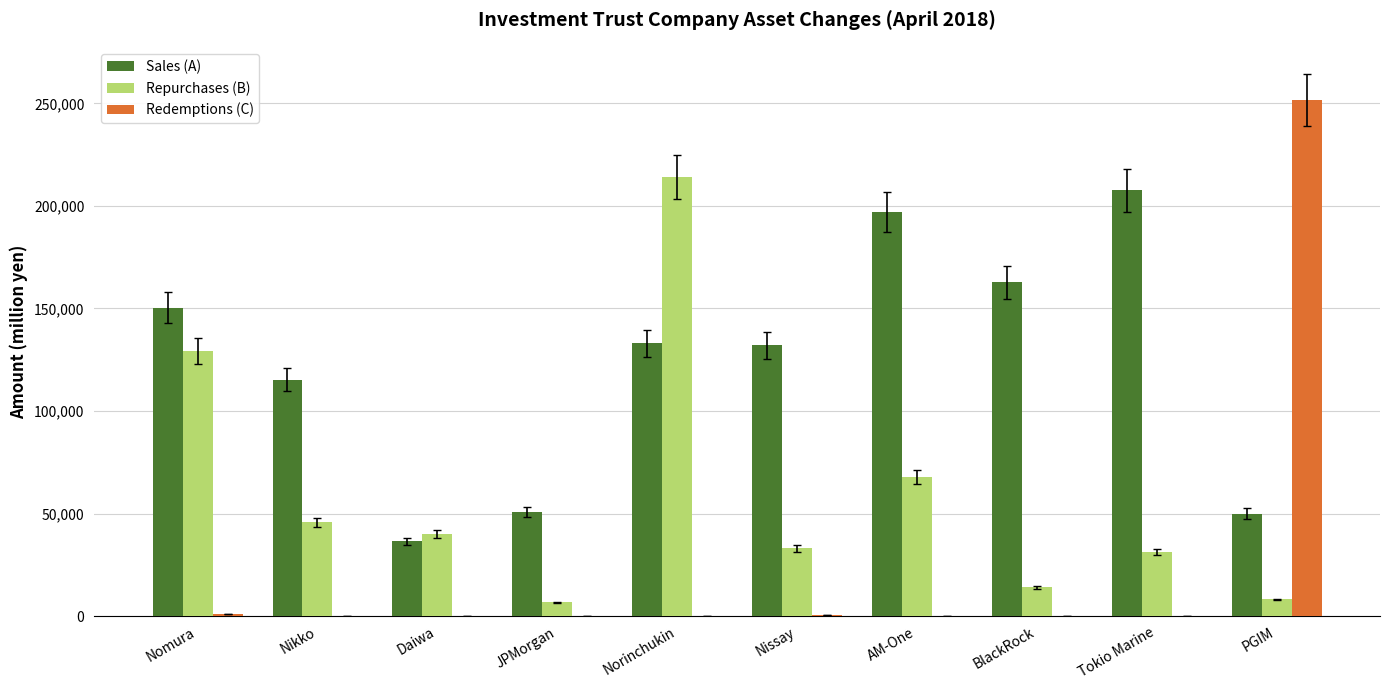

Read the Repurchases (B) value at AM-One, to the nearest 10.

67750